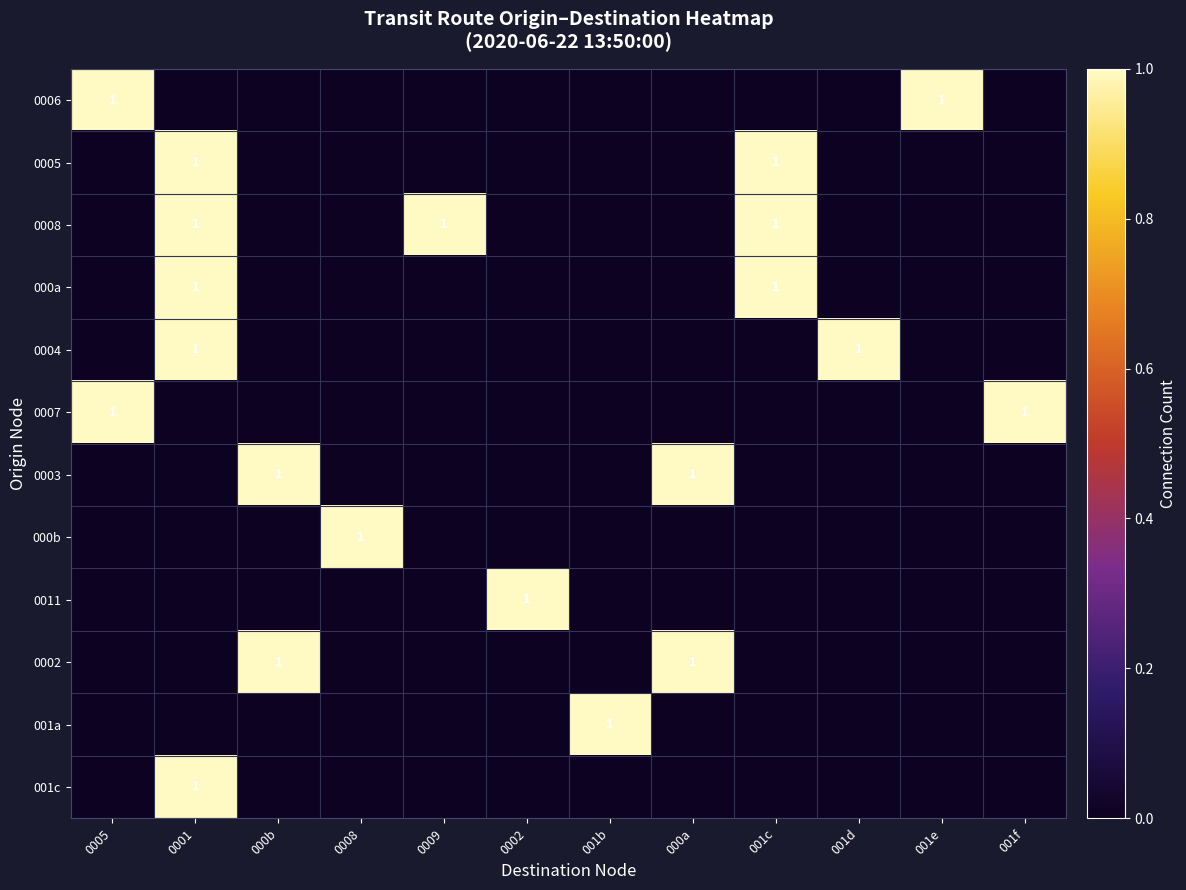

Which series has the largest total across all categories?

0008